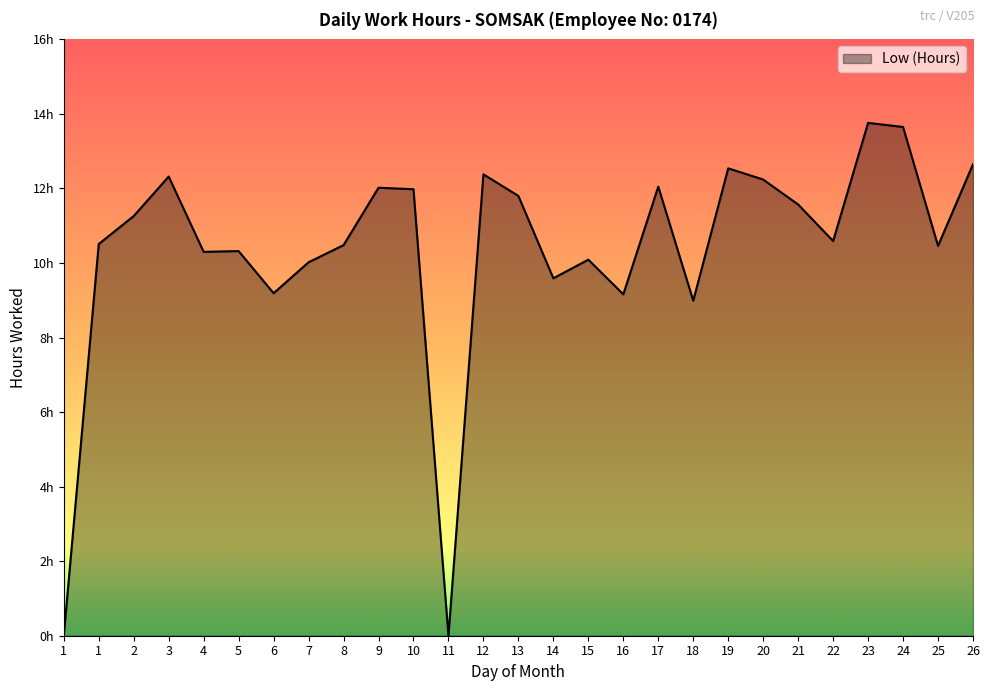

Is this an area chart (filled region under the line)?

Yes